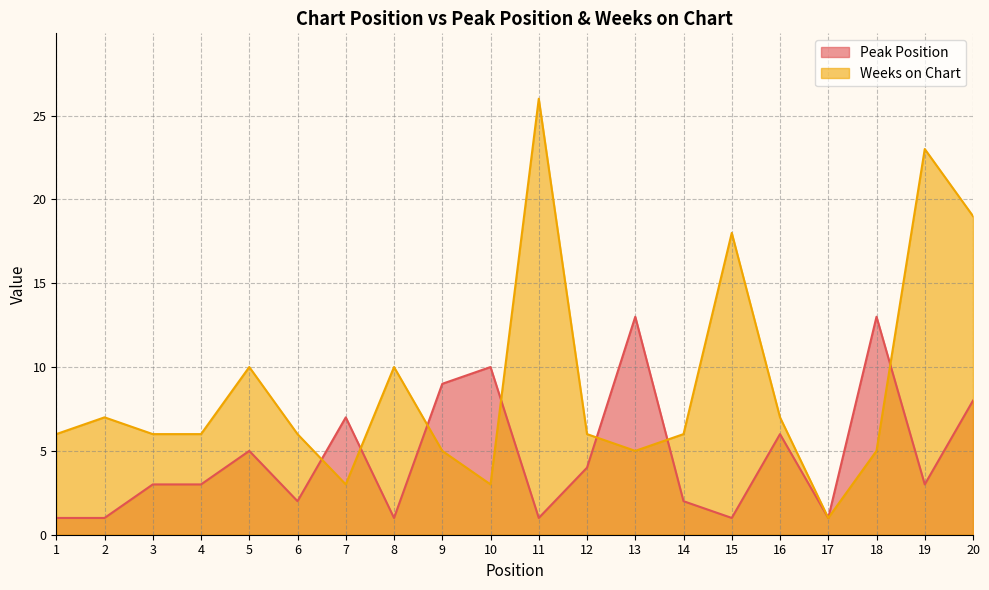

What is the value of the Peak Position point at the 6th from the left?

2